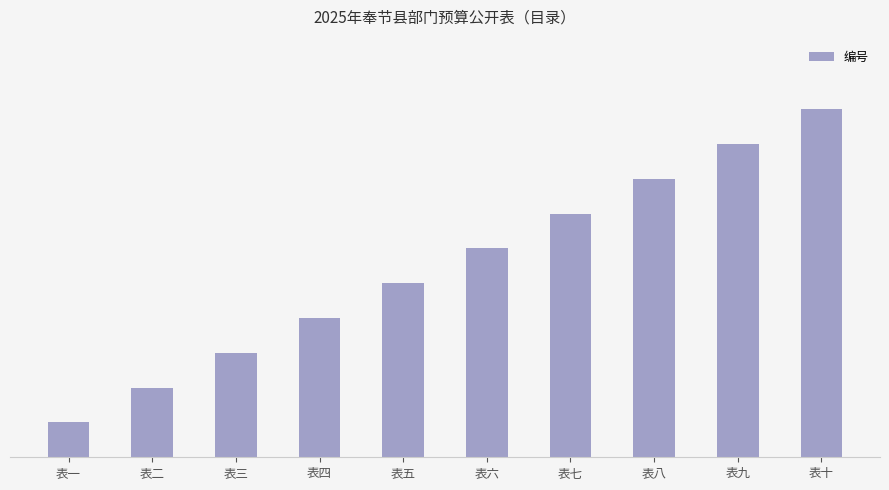

Are the bars horizontal?

No